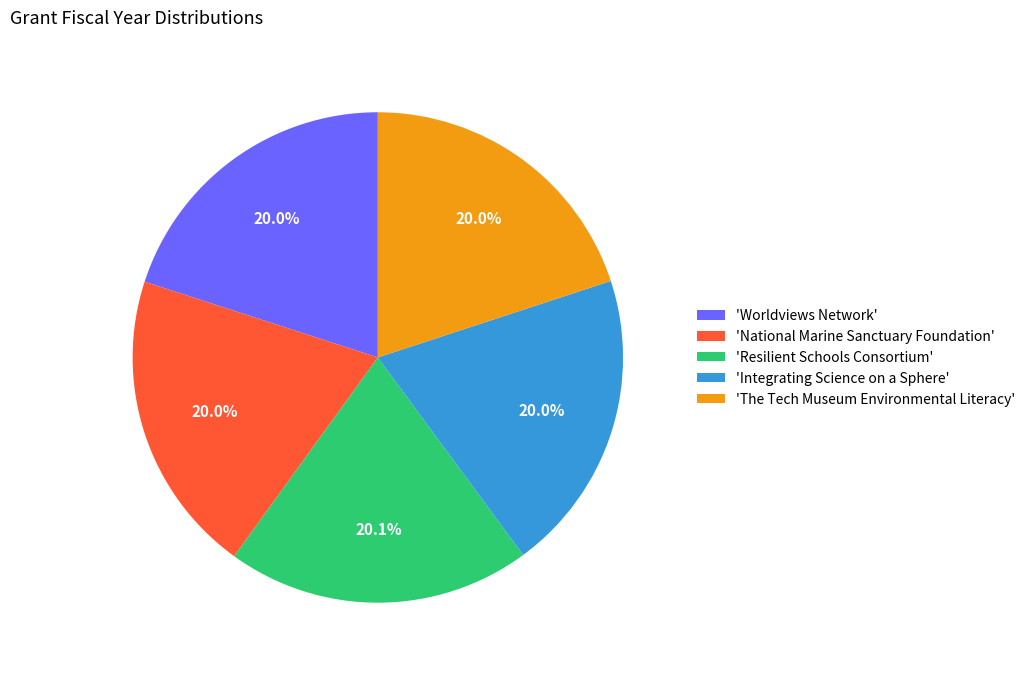

Does any single category account for the majority?

No